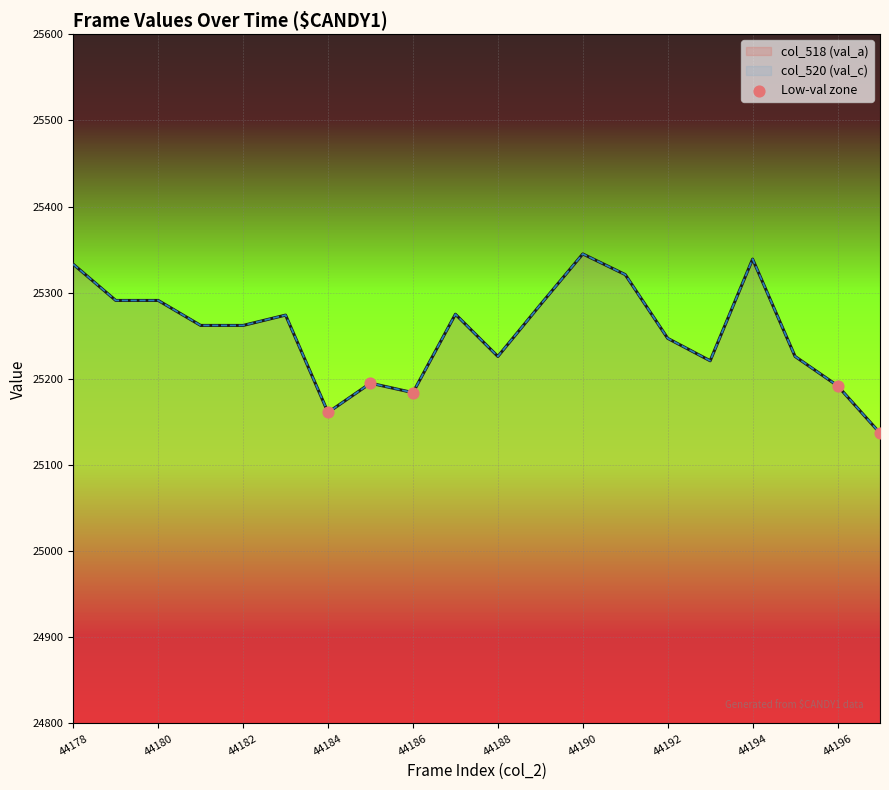

Approximately how many times larger is the value at 44184 compared to 44186?

1.0